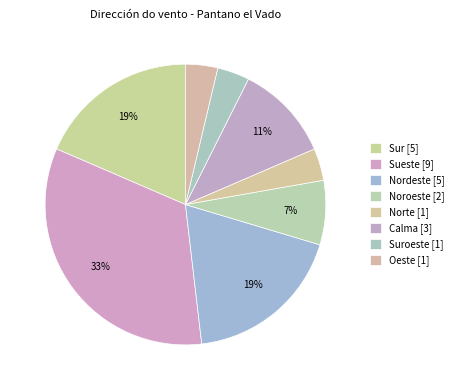

Count the number of slices in the pie.

8